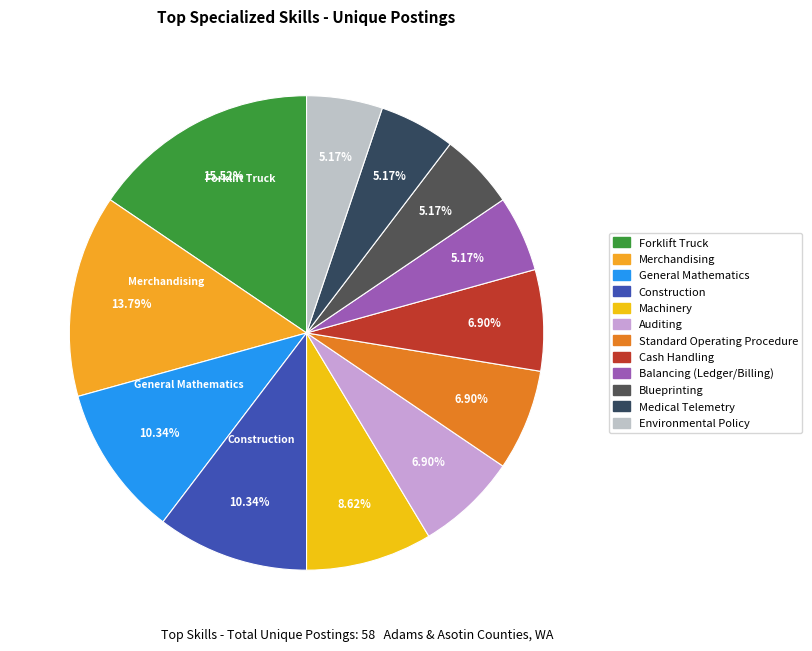

Between General Mathematics and Standard Operating Procedure, which is larger?

General Mathematics